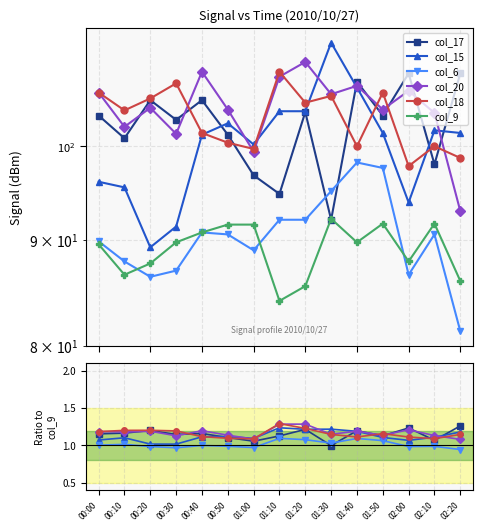

The value of col_18 at 02:10 is 1.5. True or false?

False